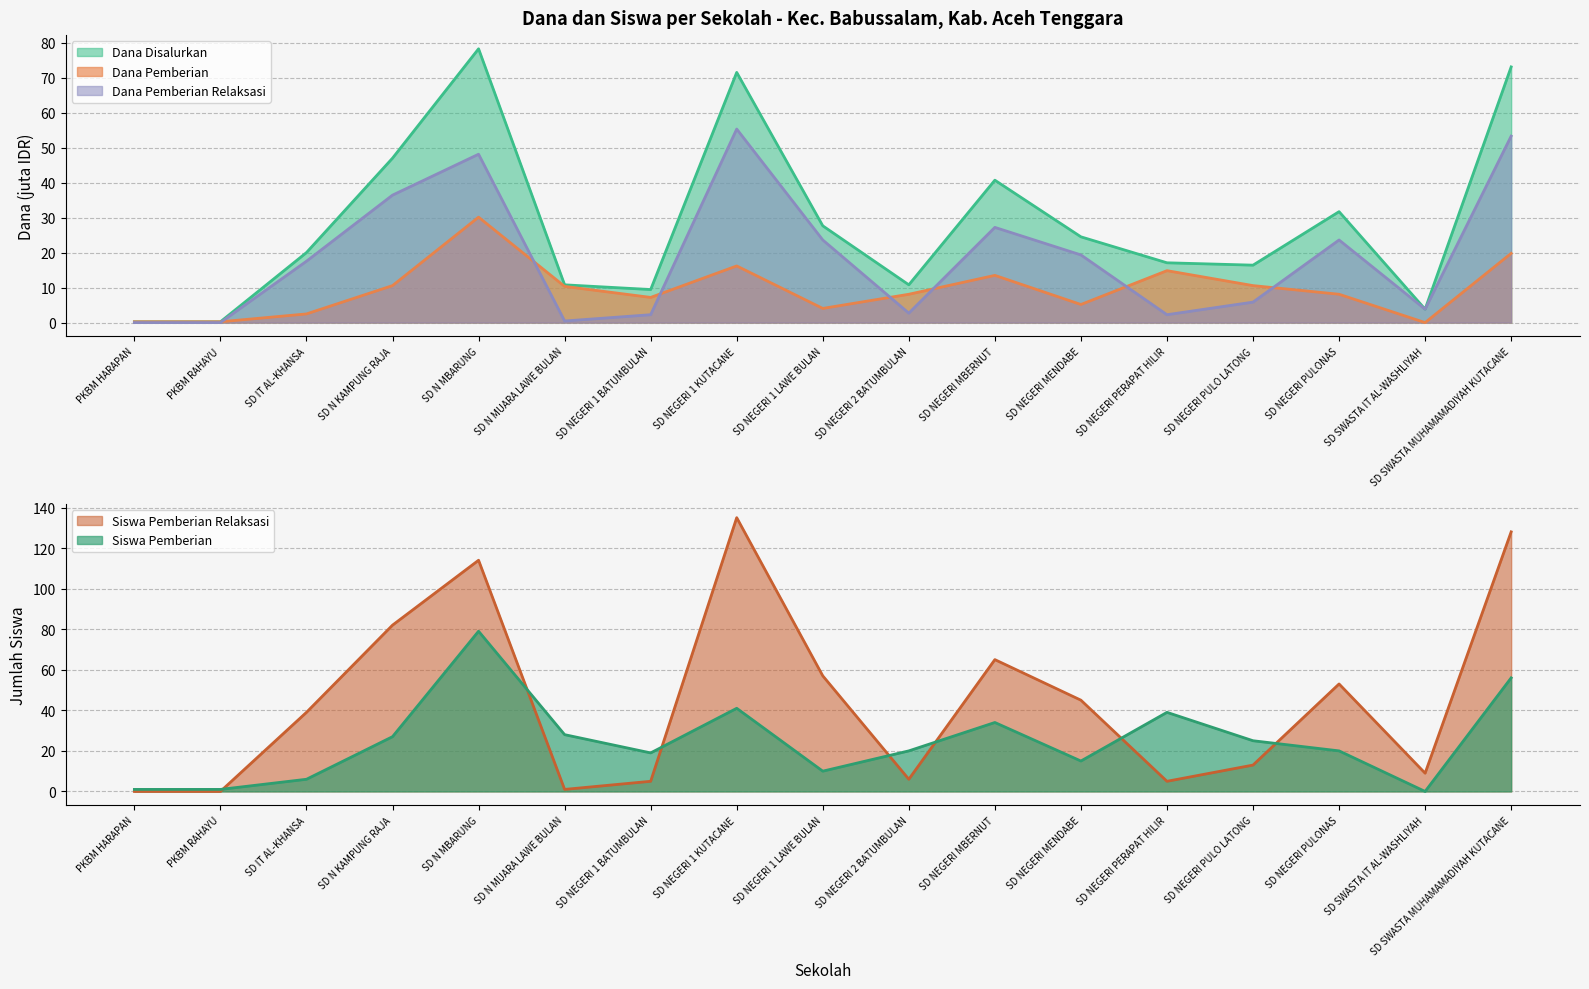

What is the maximum value for Siswa Pemberian?

79